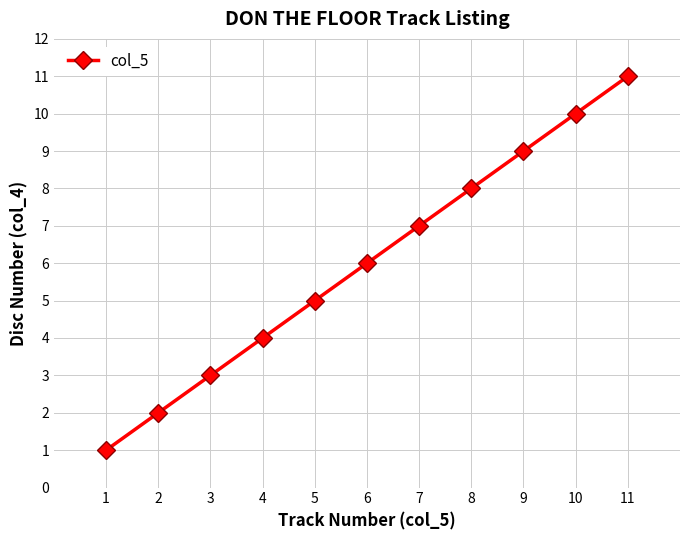

List the labels in order of value, smallest first.

1, 2, 3, 4, 5, 6, 7, 8, 9, 10, 11